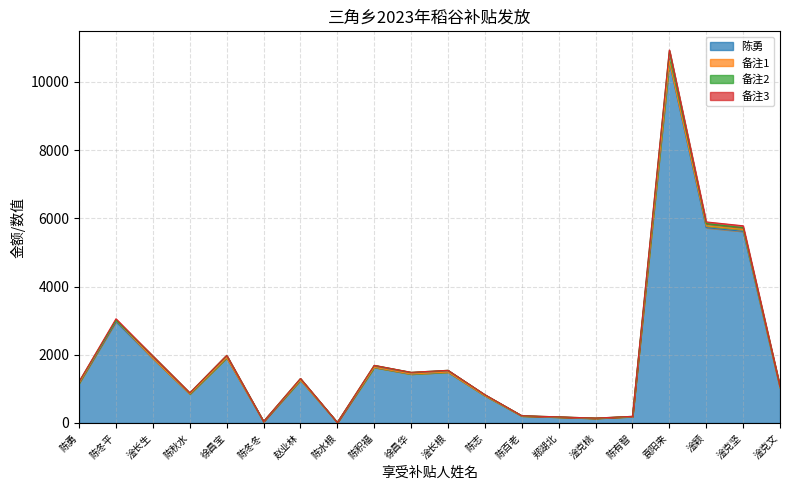

At how many categories does at least one series exceed 8177?

1